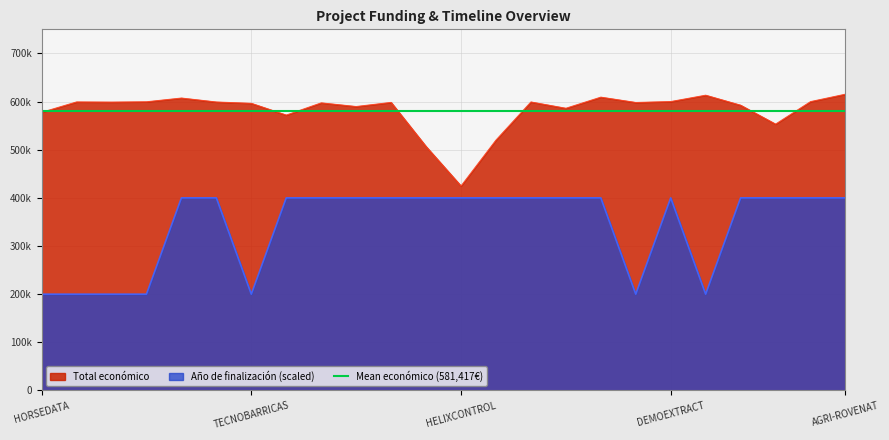

Which series has the largest total across all categories?

Total económico